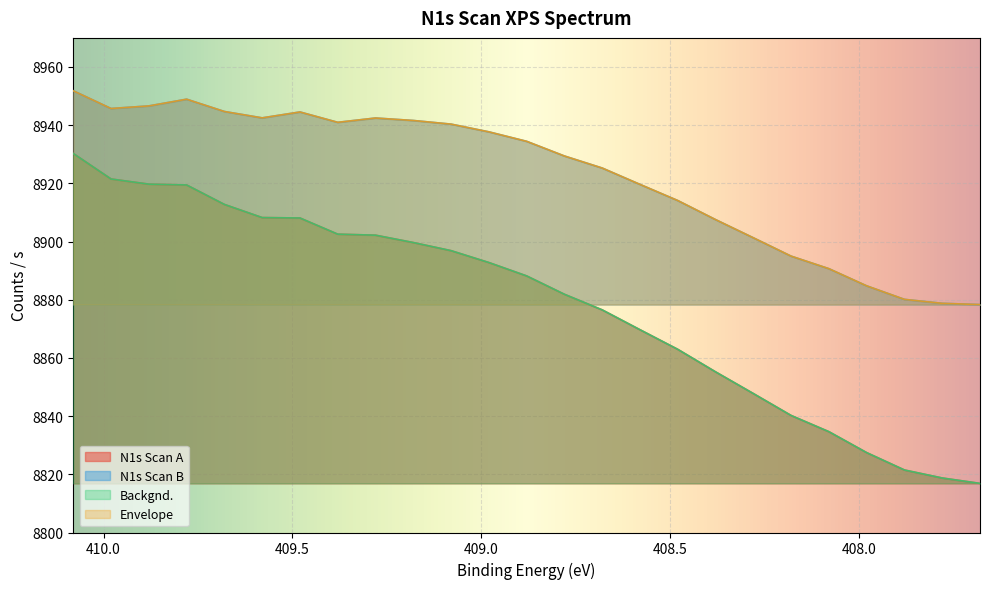

How many interior local valleys does the Envelope series have?

3